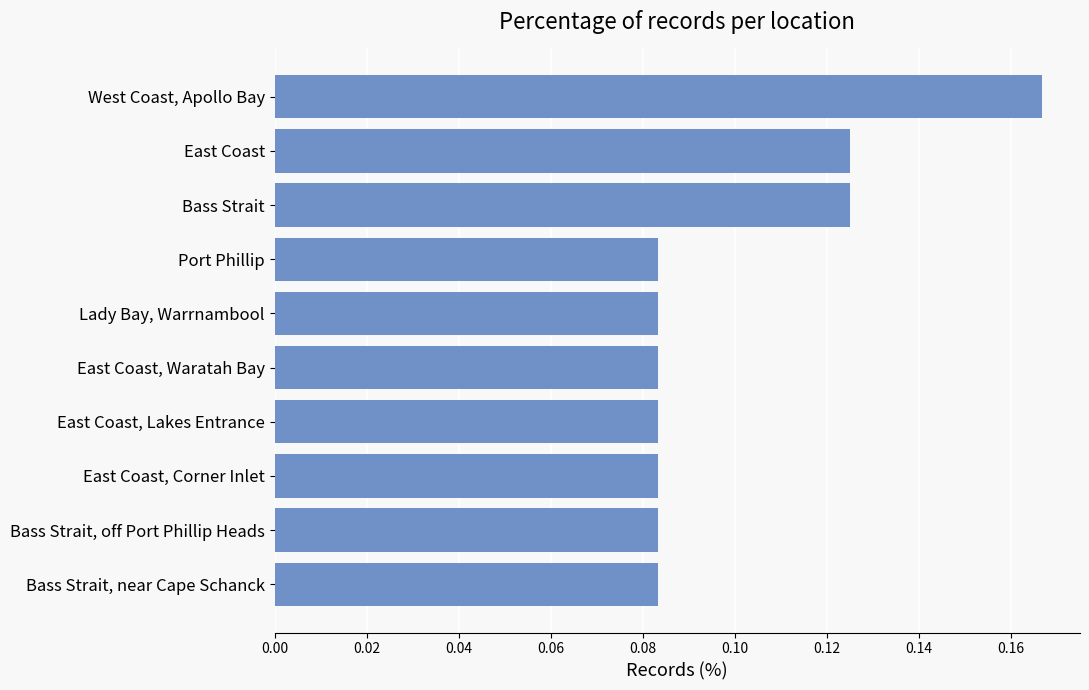

What is the sum of all values?

1.0